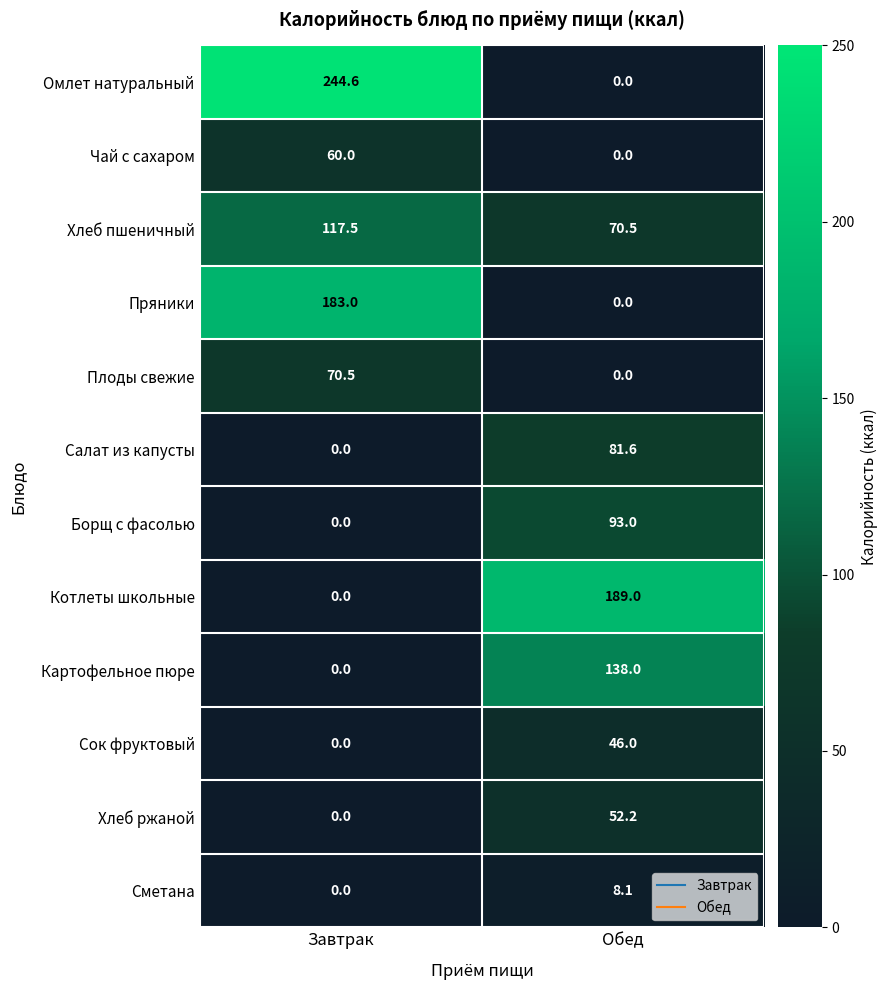

The Сок фруктовый series shows 46.0 at Обед. True or false?

True